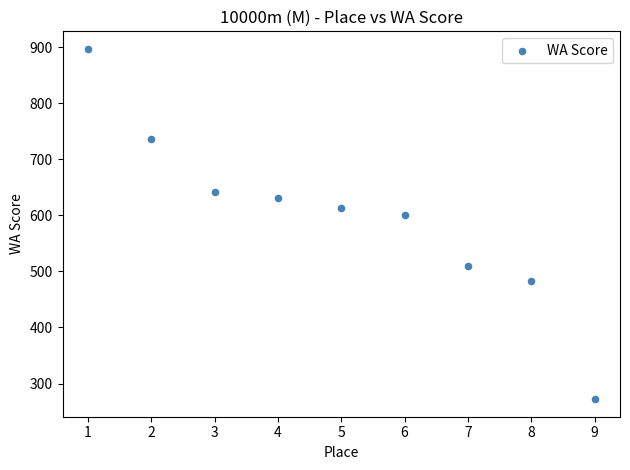

What is the range of X values (max minus min)?

8